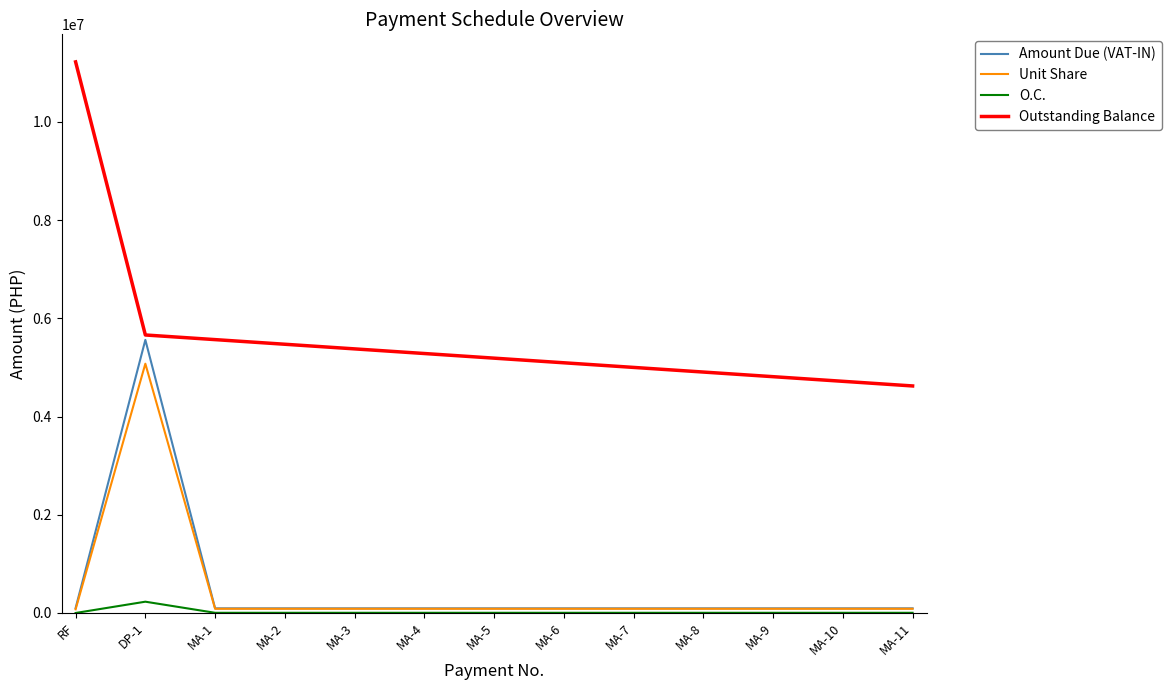

What position from the left is RF?

1